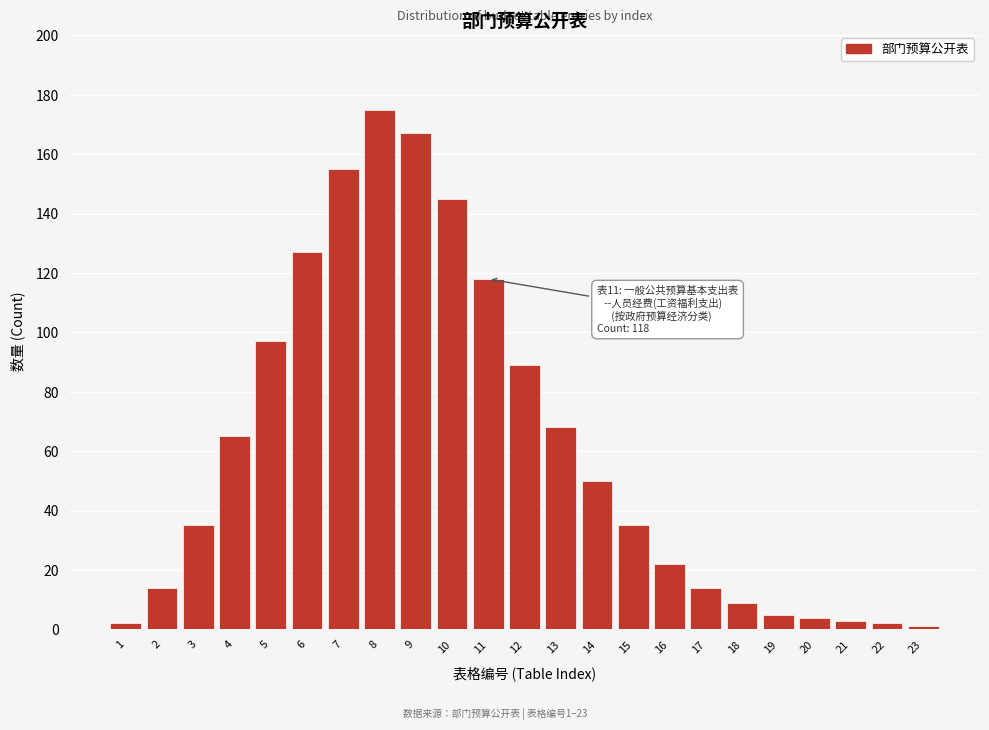

Reading right to left, extract all data points from this chart.

1	2	3	4	5	9	14	22	35	50	68	89	118	145	167	175	155	127	97	65	35	14	2